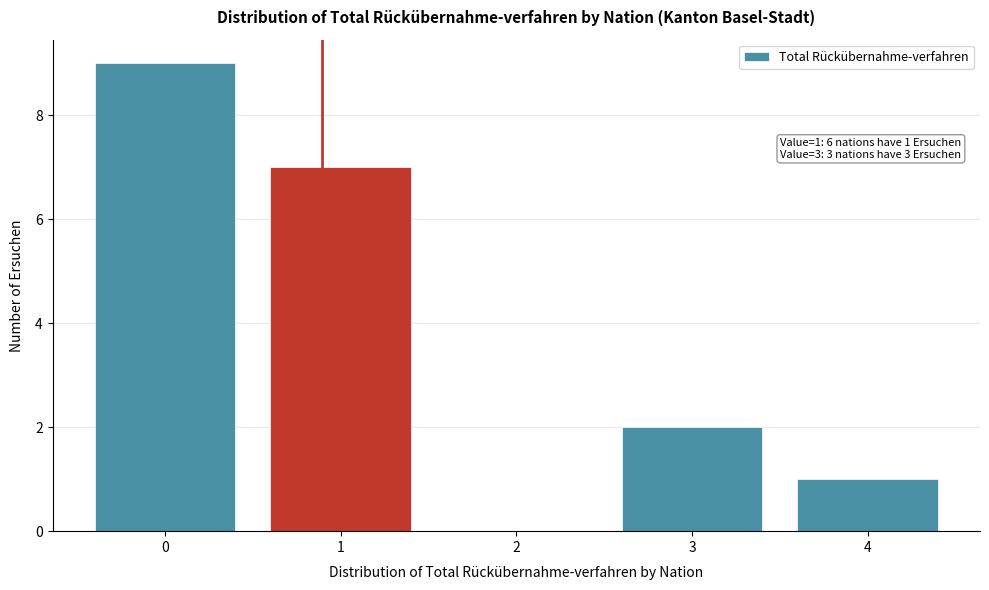

What is the greatest value displayed?

9